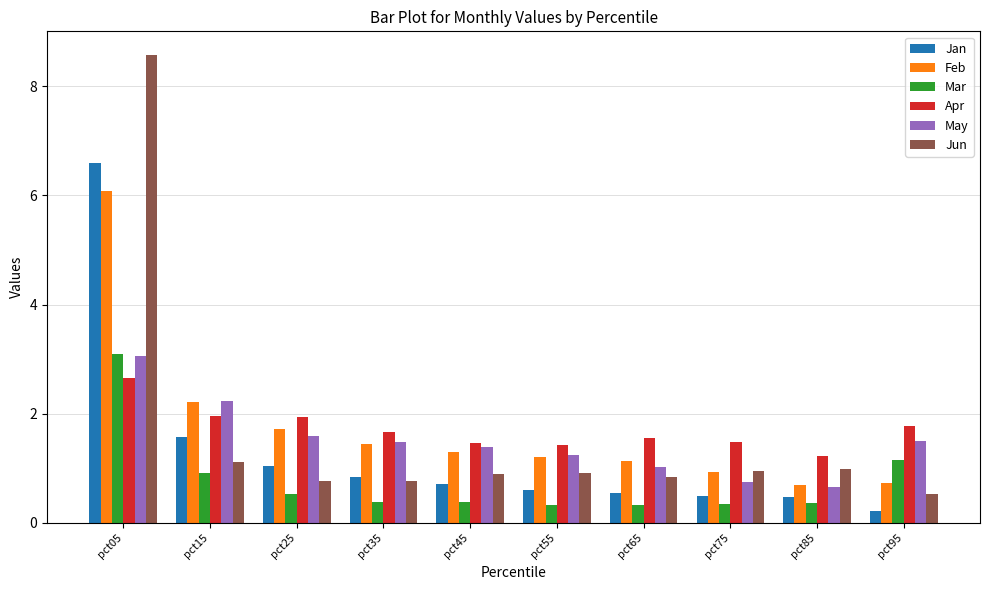

What is the maximum value shown in the chart?

8.6